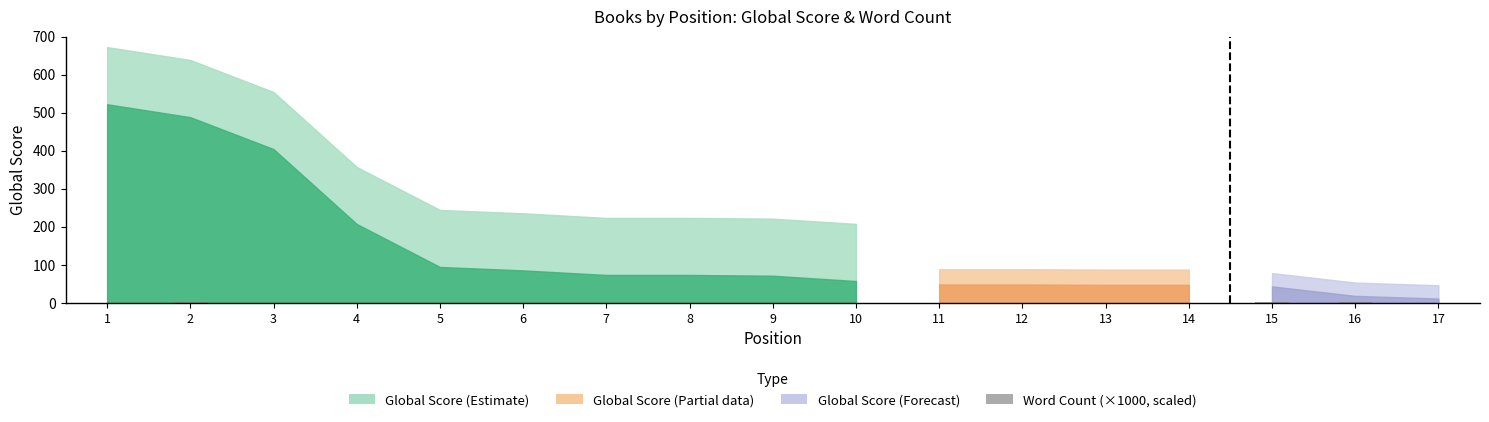

True or false: the data shows 0.3 at 9.

False